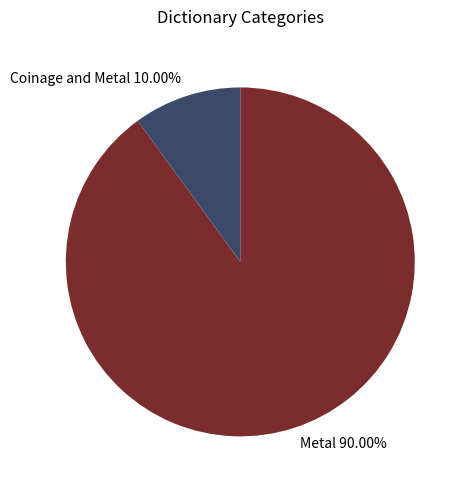

Rank the categories by value from lowest to highest.

Coinage and Metal 10.00%, Metal 90.00%